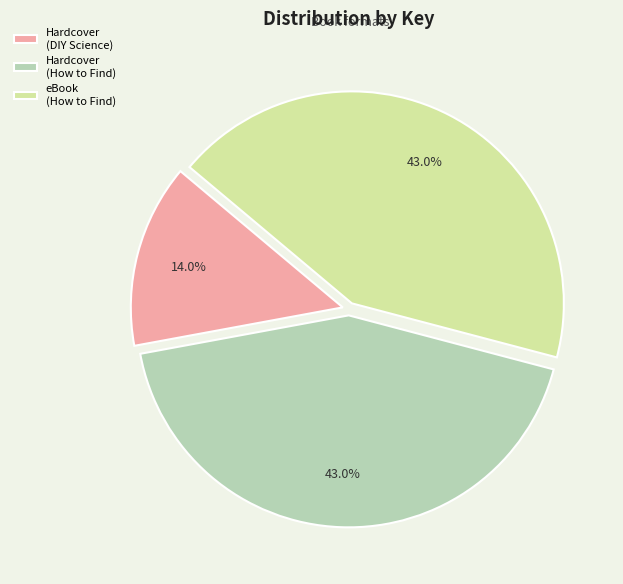

Does Hardcover (How to Find) represent more than half of the total?

No